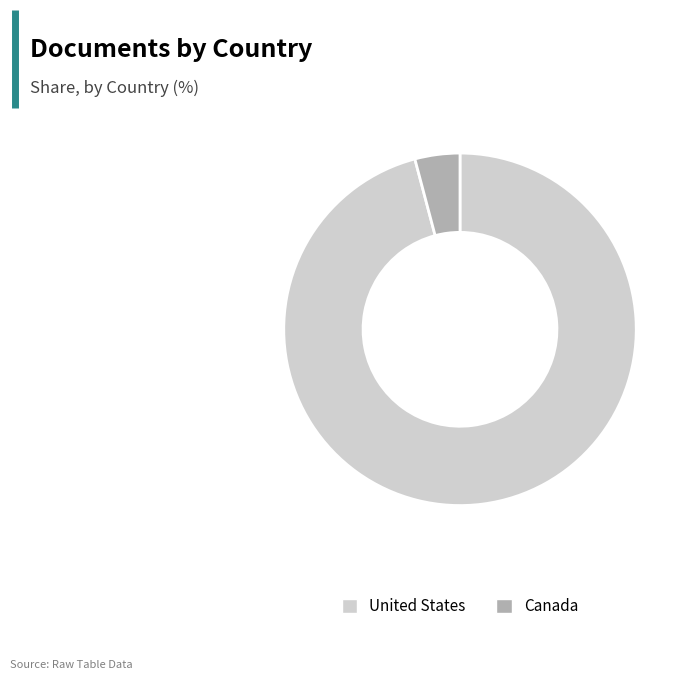

Approximately how many times larger is the value at United States compared to Canada?

23.2